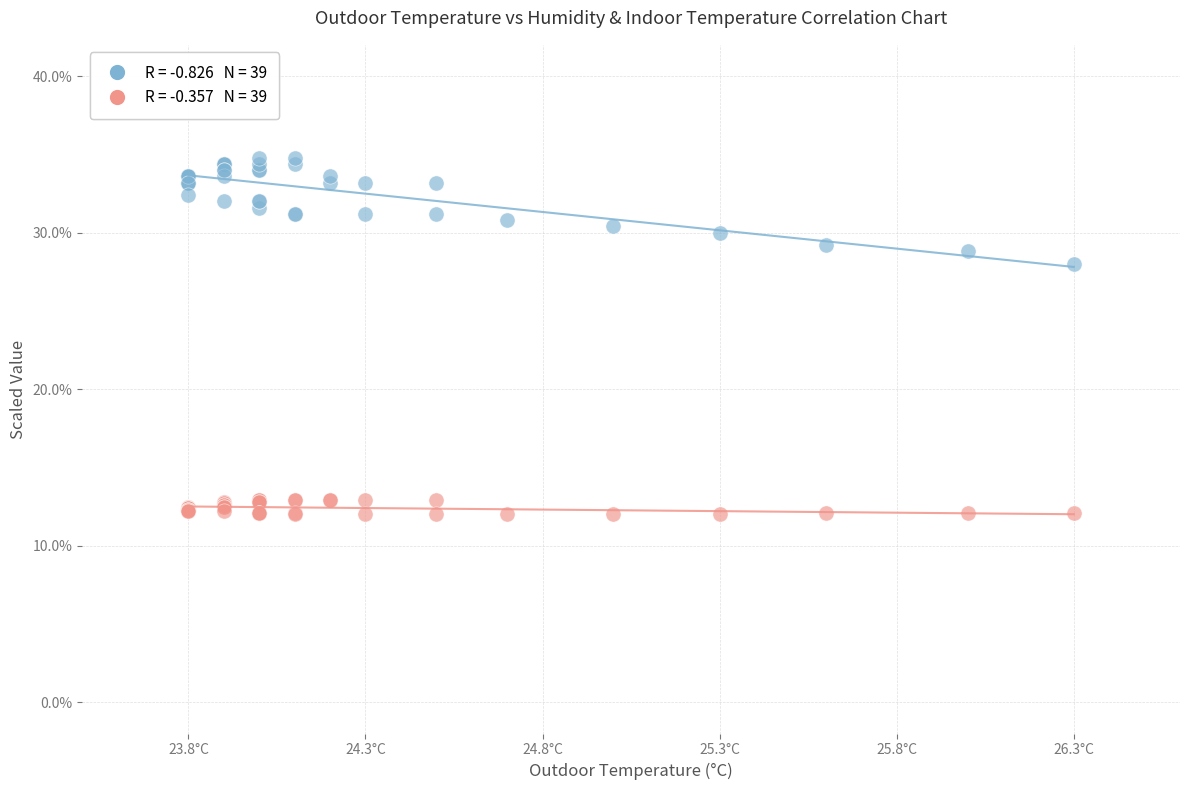

Across all series, what Y value is closest to 23?

28.0